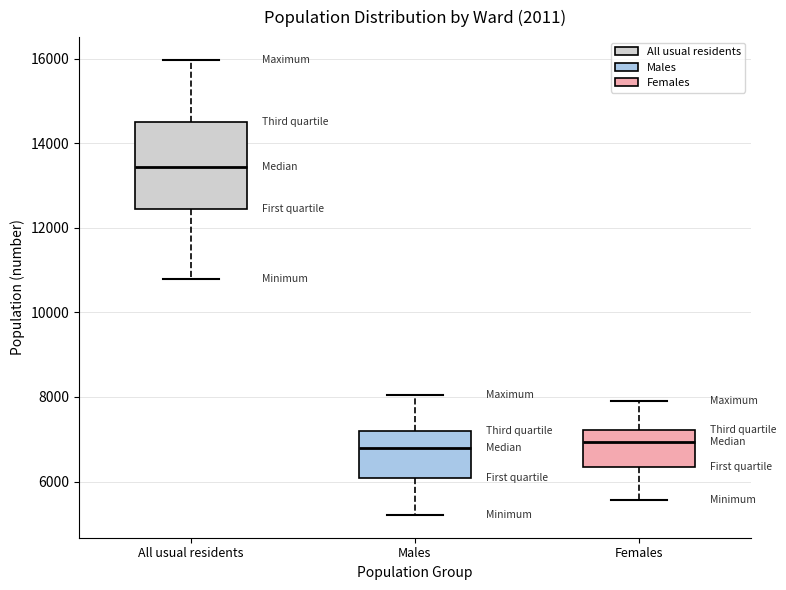

Where is the upper edge of the box for All usual residents on the y-axis? The values are not printed on the chart, so give them approximately, as read against the axis.

14400